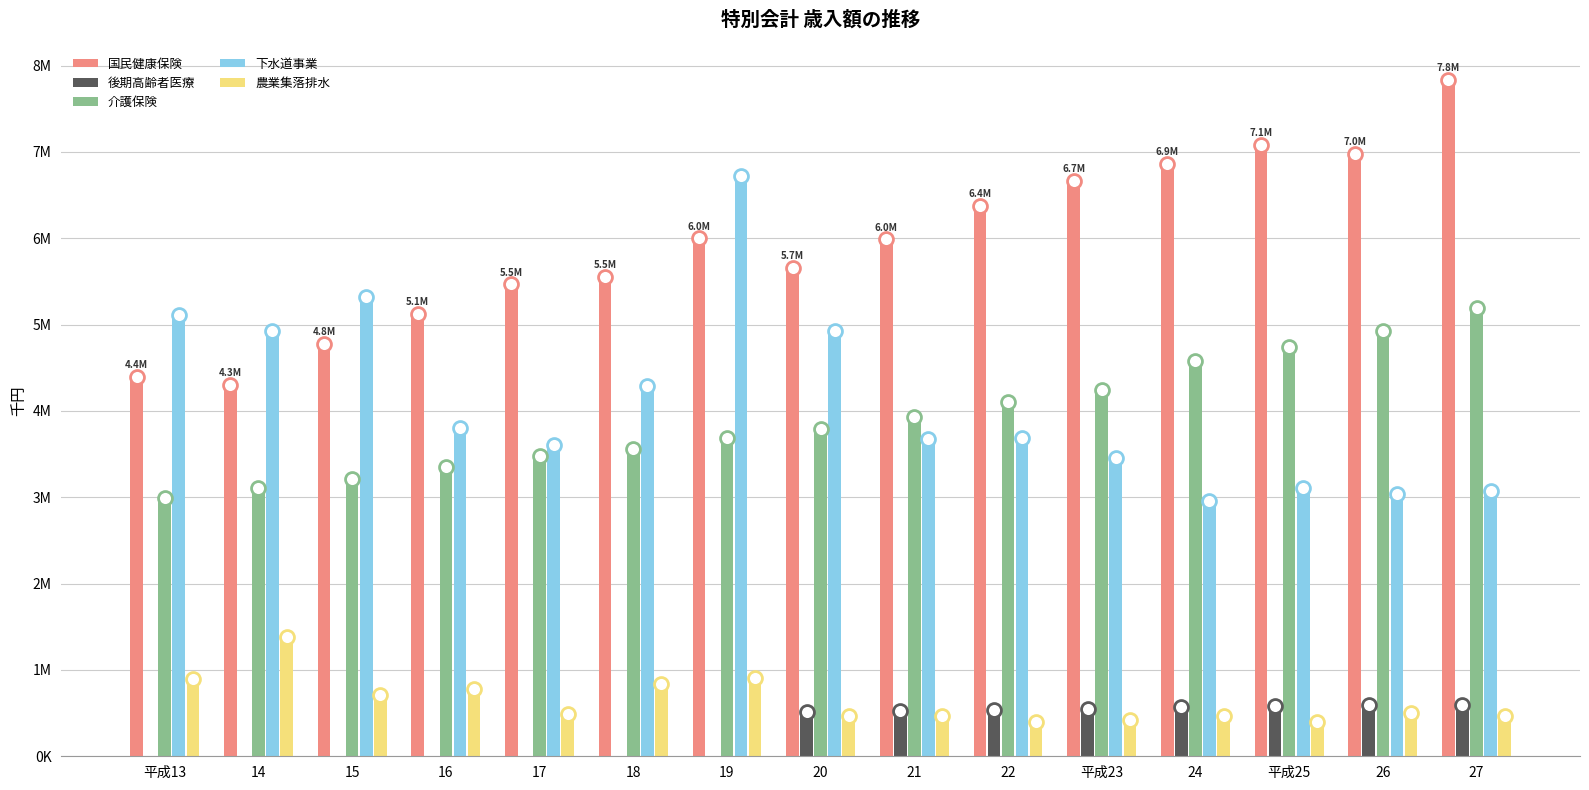

True or false: 下水道事業 has a value of 4921893 at 20.

True